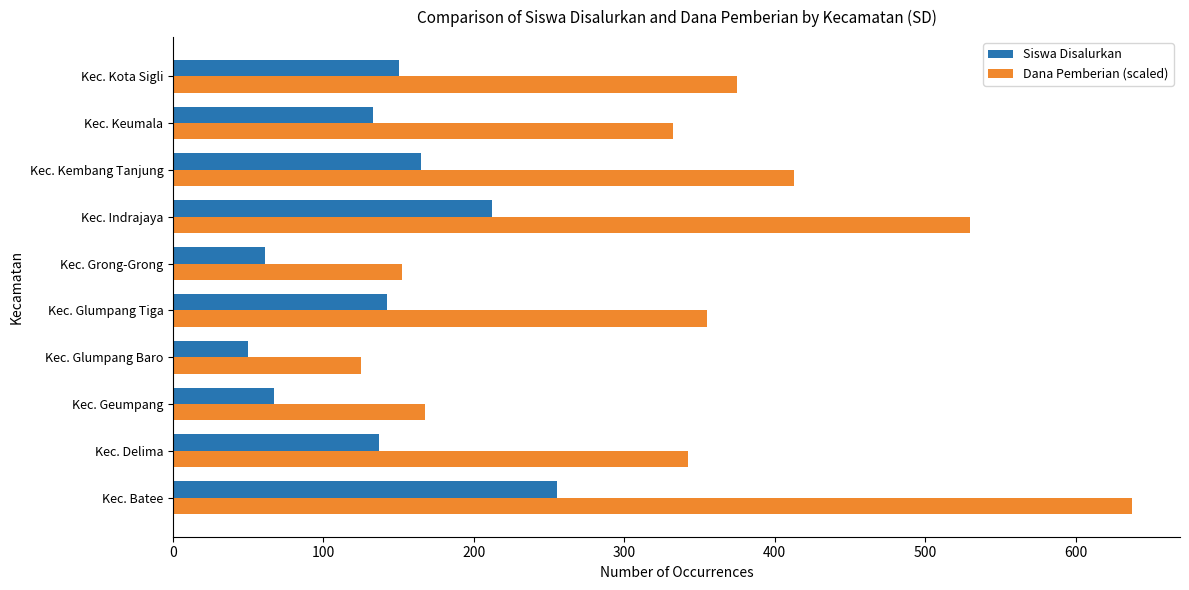

At which label is Siswa Disalurkan closest to 152?

Kec. Kota Sigli